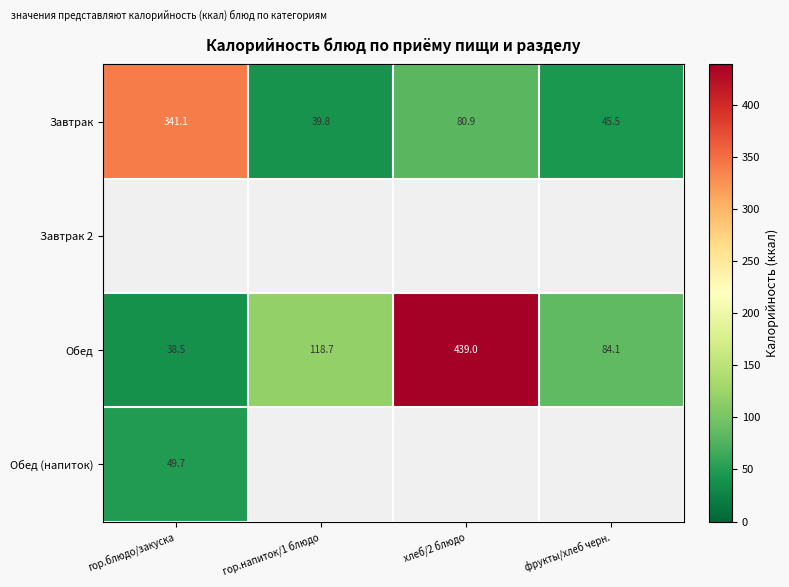

What is the minimum value for Завтрак?

39.8